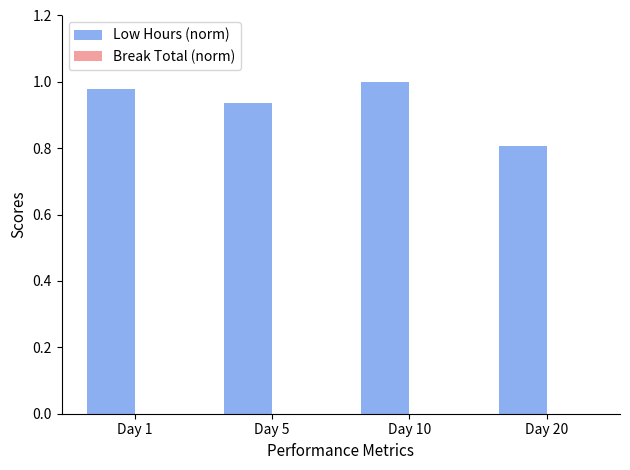

Is it true that the value at Day 5 is 0.6?

False